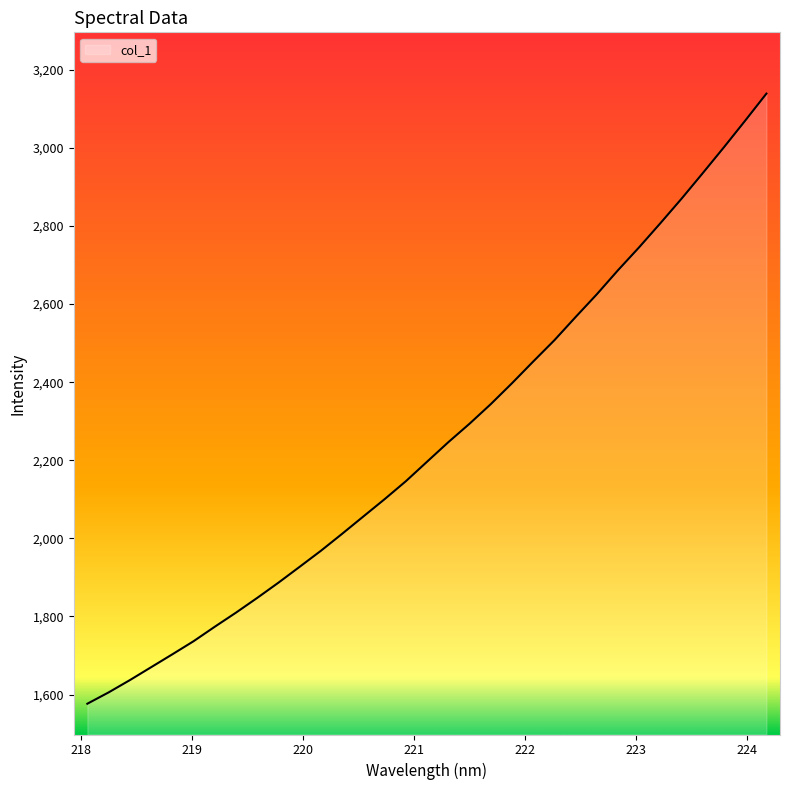

What is the difference between the maximum and minimum values?

1562.4